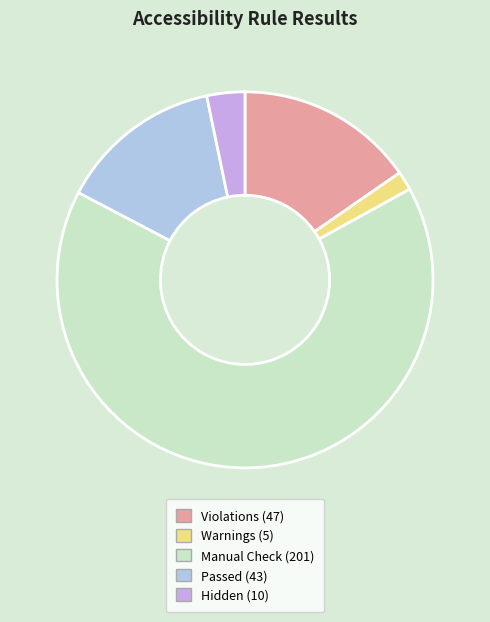

Rank the categories by value from highest to lowest.

Manual Check (201), Violations (47), Passed (43), Hidden (10), Warnings (5)